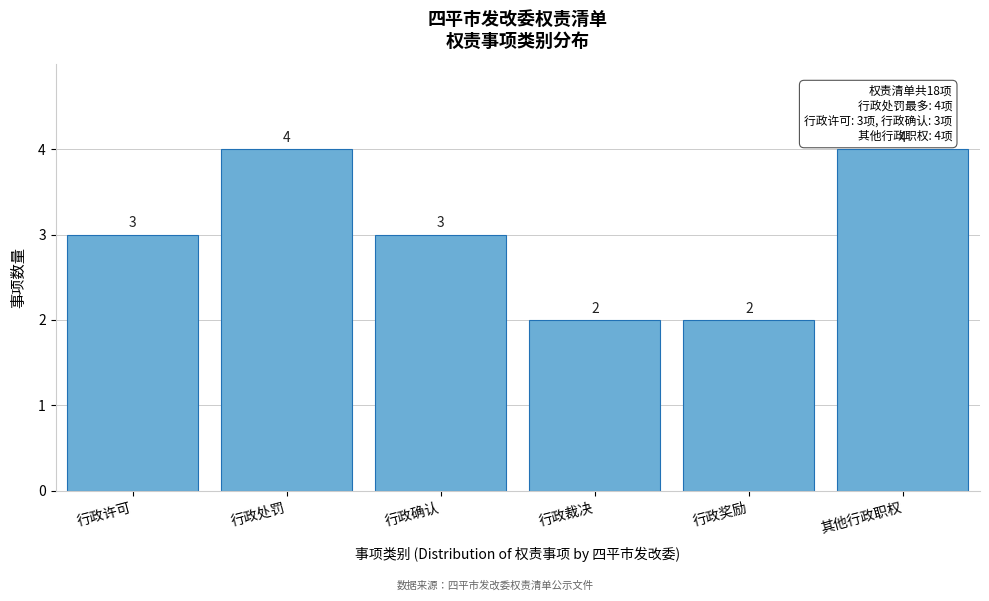

Reading right to left, transcribe all the data shown in this chart.

其他行政职权=4	行政奖励=2	行政裁决=2	行政确认=3	行政处罚=4	行政许可=3